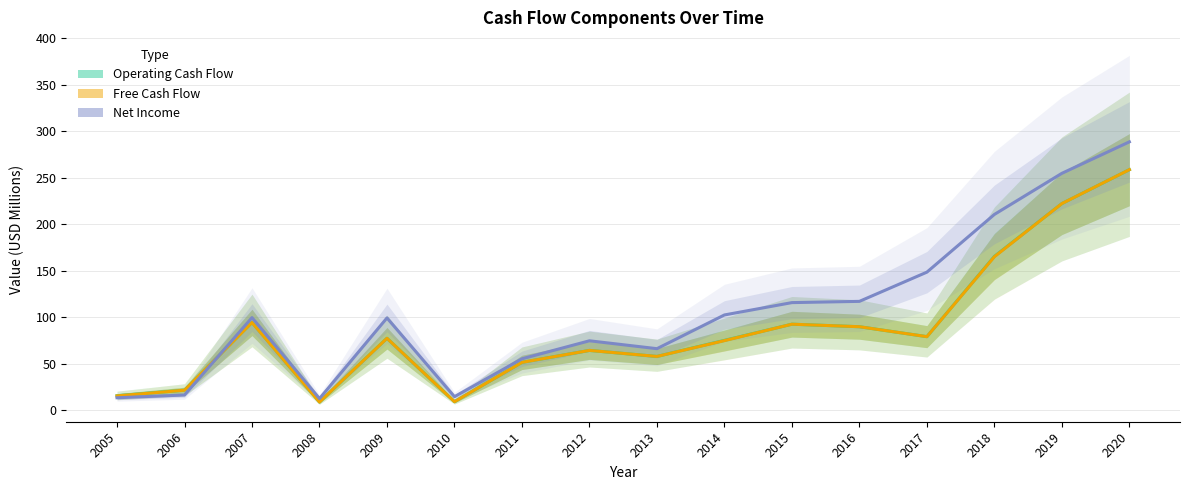

At which category is the sum across all series the highest?

2020